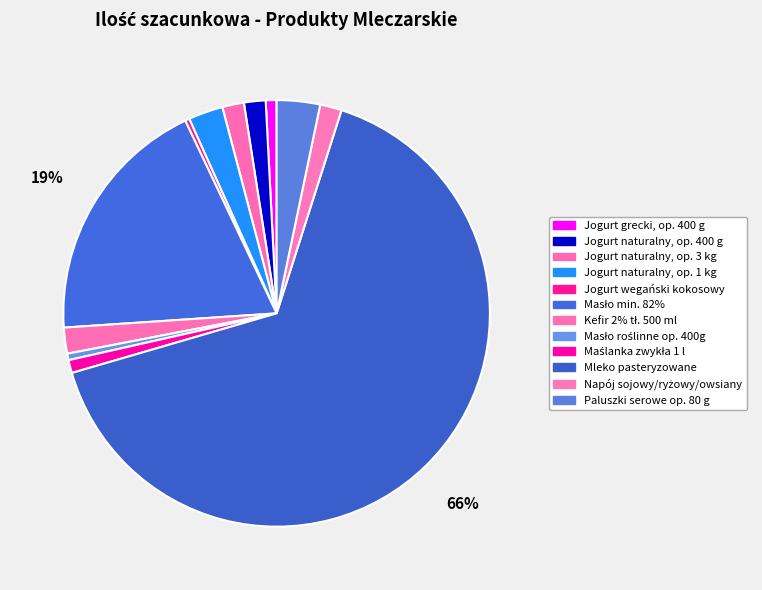

Is it true that Jogurt naturalny, op. 3 kg is 14% of the pie?

False